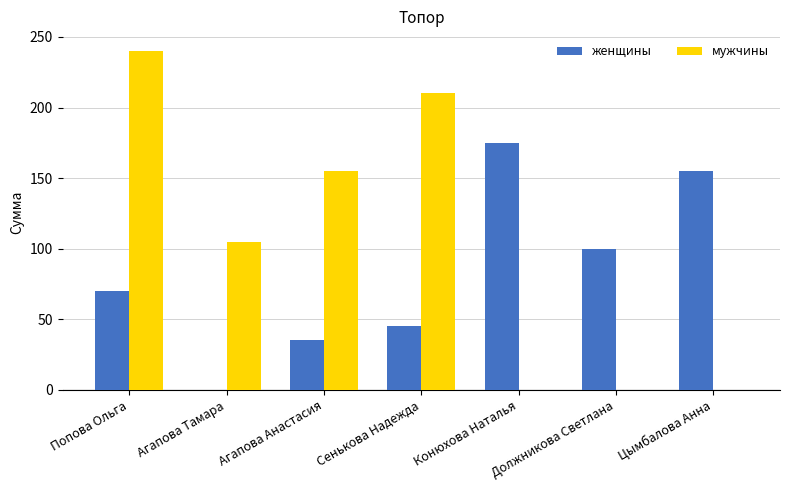

How many мужчины values are between 0 and 210?

6